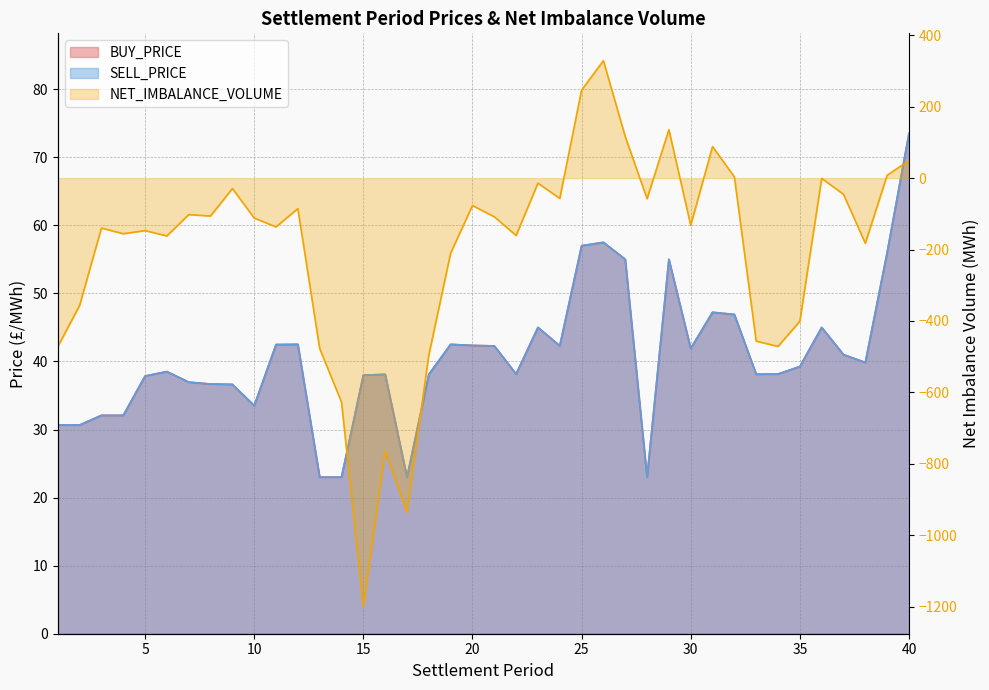

What is the maximum value shown in the chart?

73.5